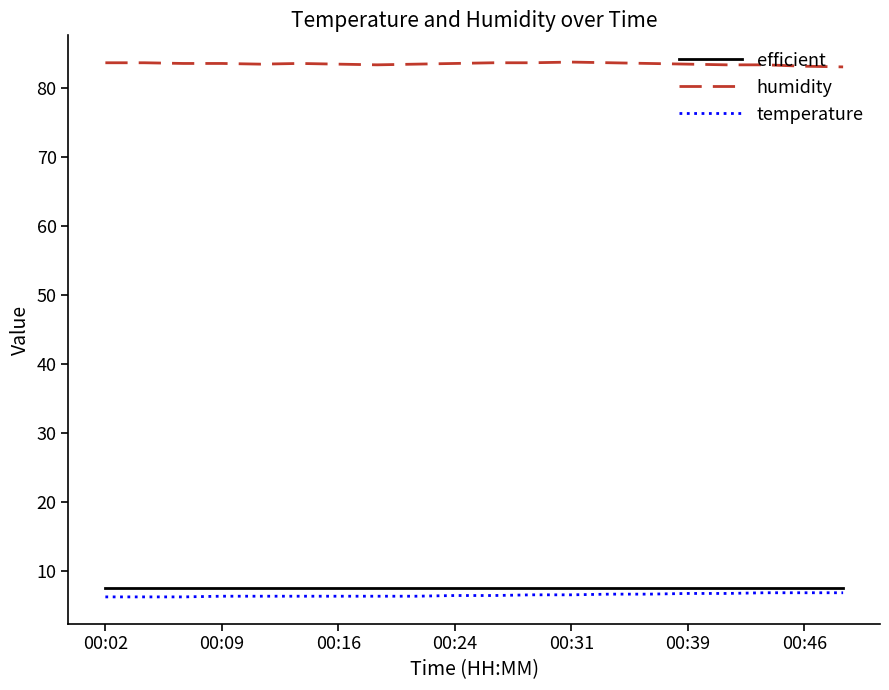

How many lines are shown in the chart?

3